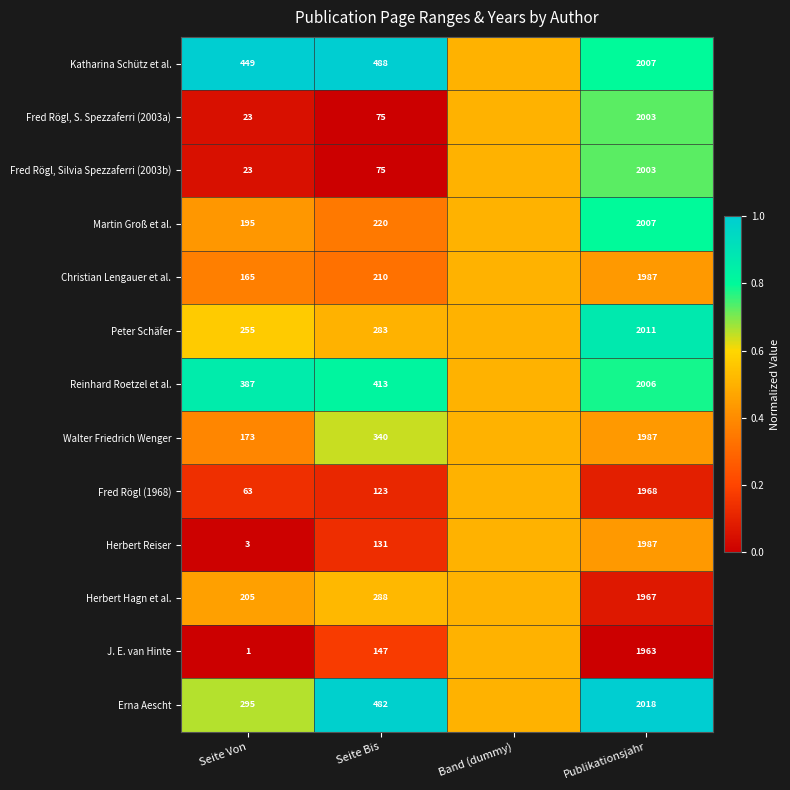

The value of Christian Lengauer et al. at Seite Bis is 210.0. True or false?

True